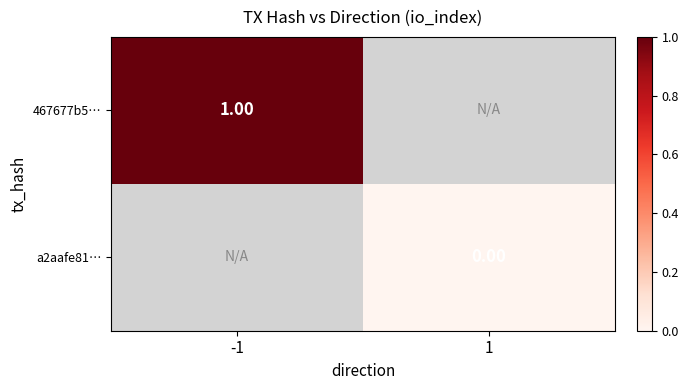

Which series has the widest spread of values?

467677b5…